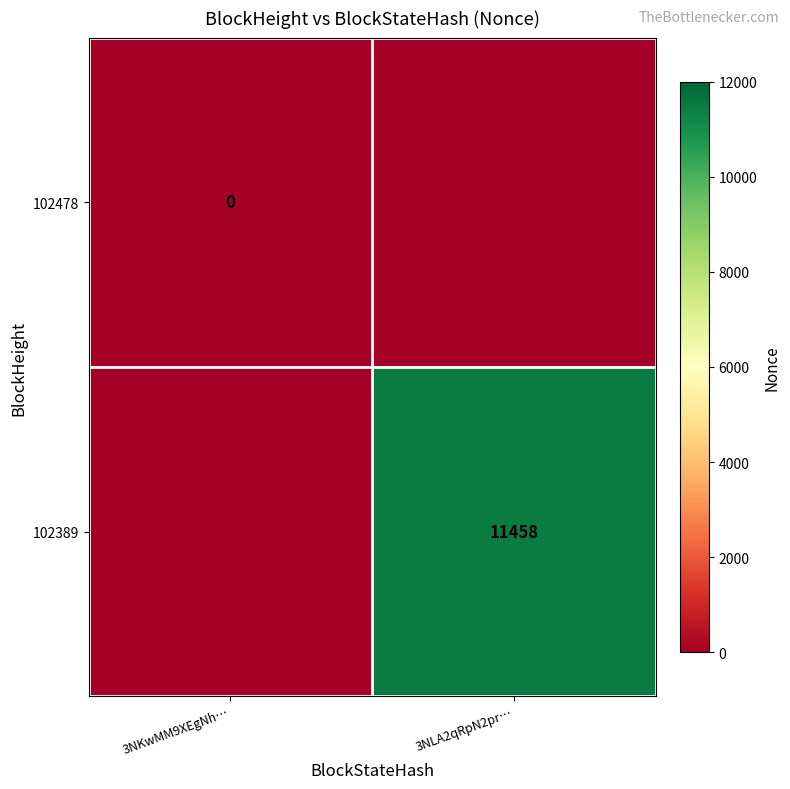

The 102389 series shows 20076 at 3NLA2qRpN2pr…. True or false?

False